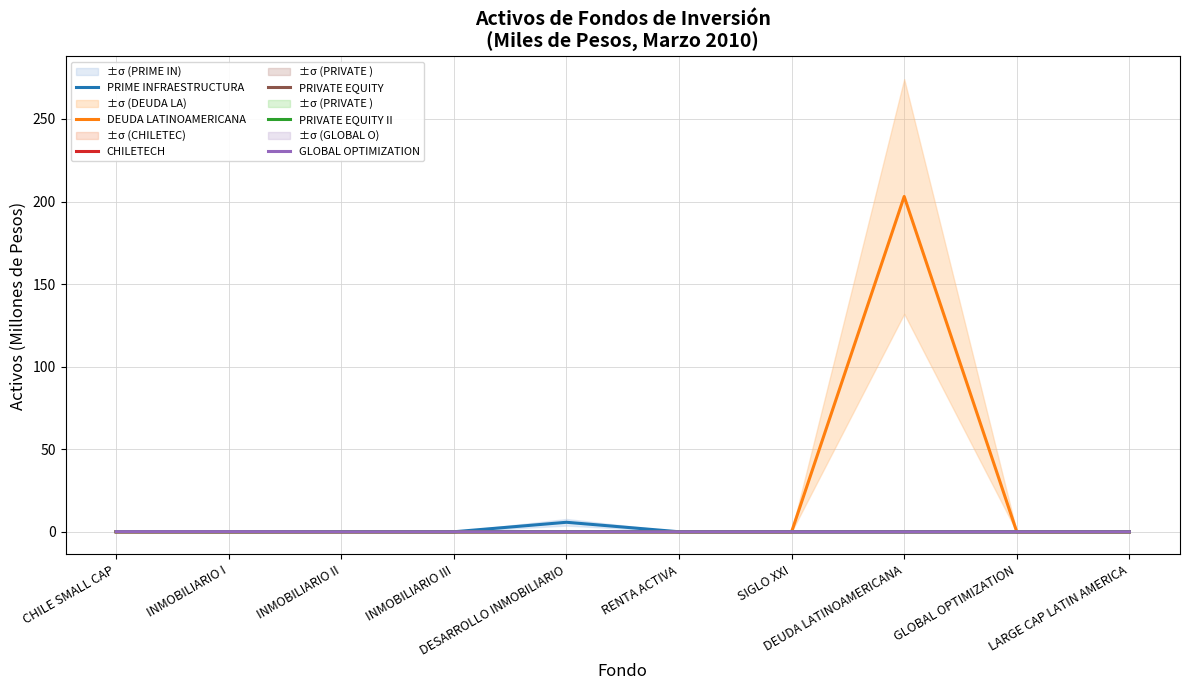

Between CHILE SMALL CAP and DEUDA LATINOAMERICANA, which is larger?

CHILE SMALL CAP